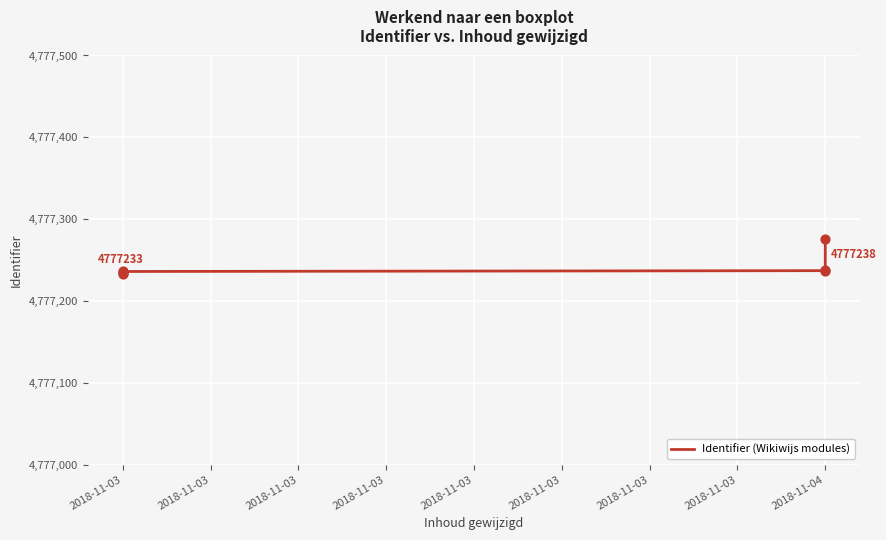

Approximately how many times larger is the value at 2018-11-03 compared to 2018-11-03?

1.0